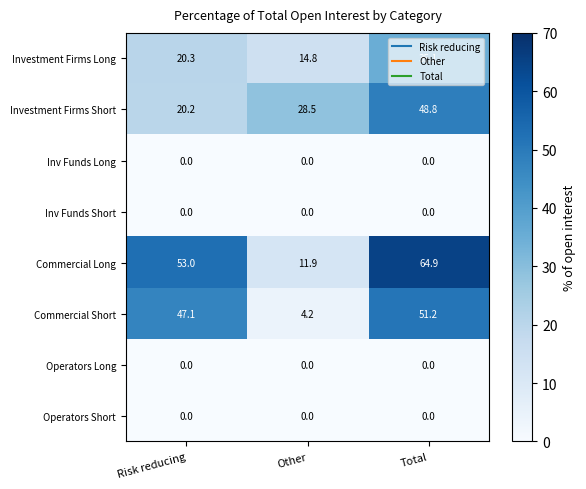

Rank the categories by Investment Firms Long value from highest to lowest.

Total, Risk reducing, Other